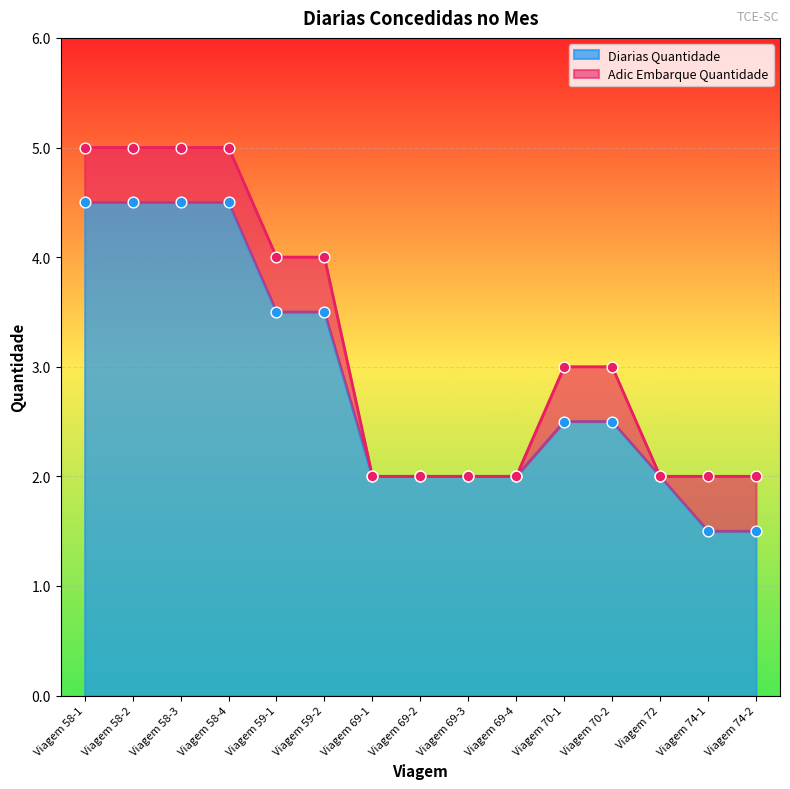

What is the change in value from Viagem 70-1 to Viagem 74-2?

-1.0